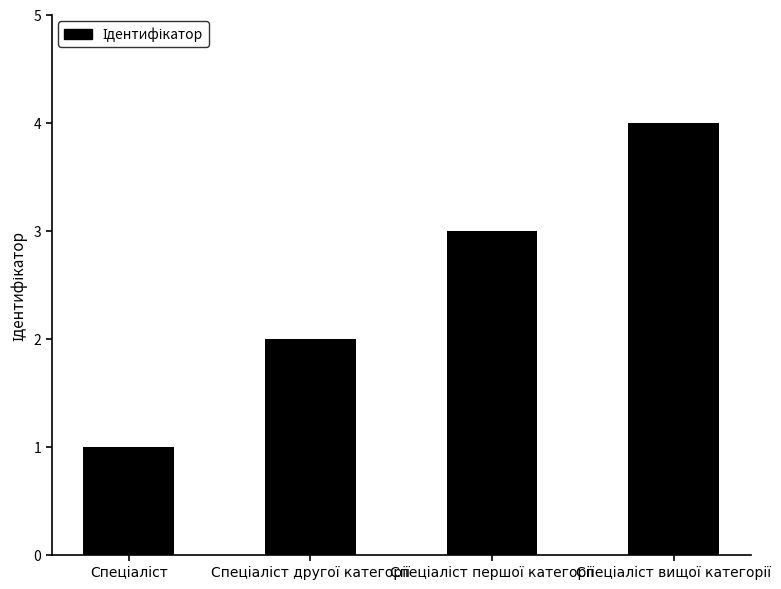

What is the maximum value shown in the chart?

4